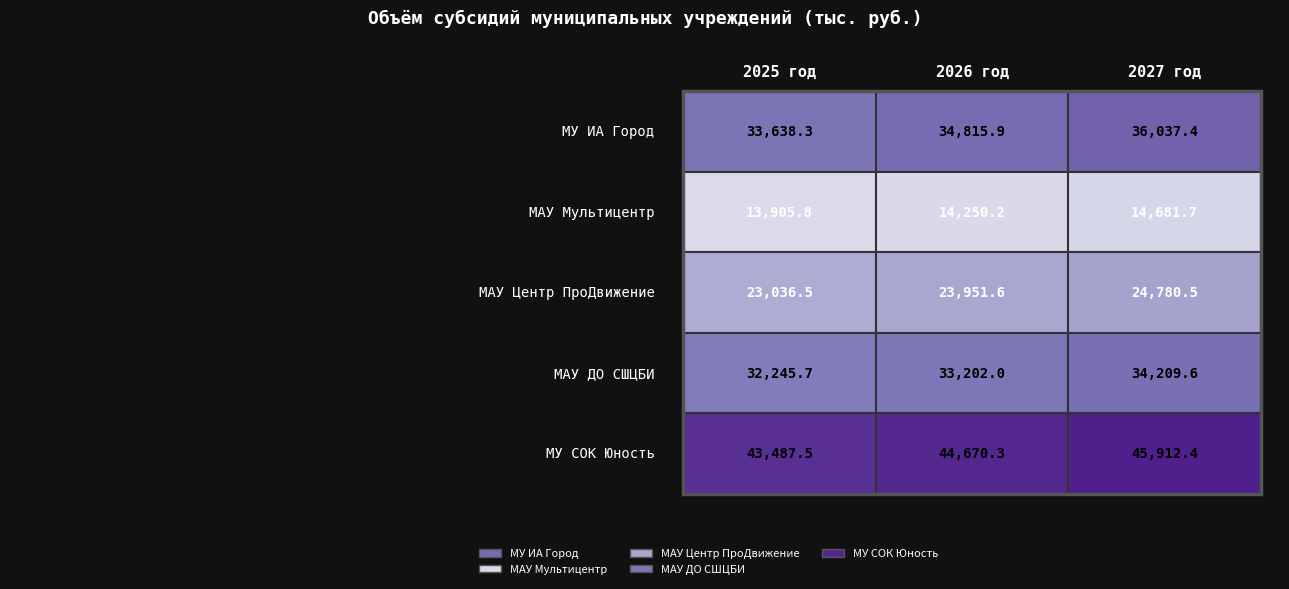

Count the number of data series in this chart.

5